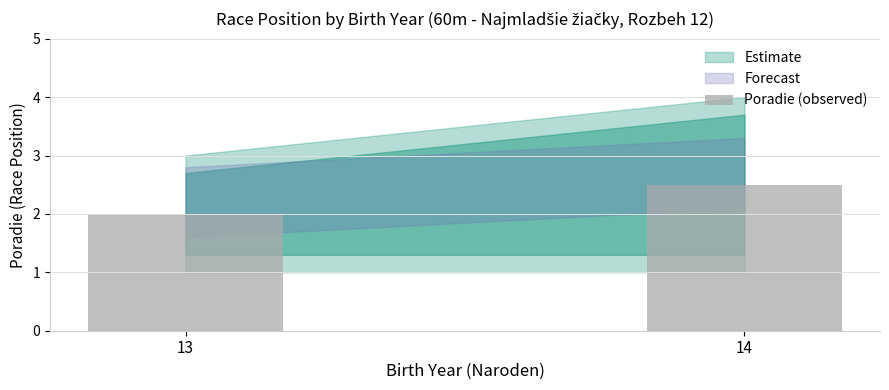

Rank the categories by value from highest to lowest.

14, 13